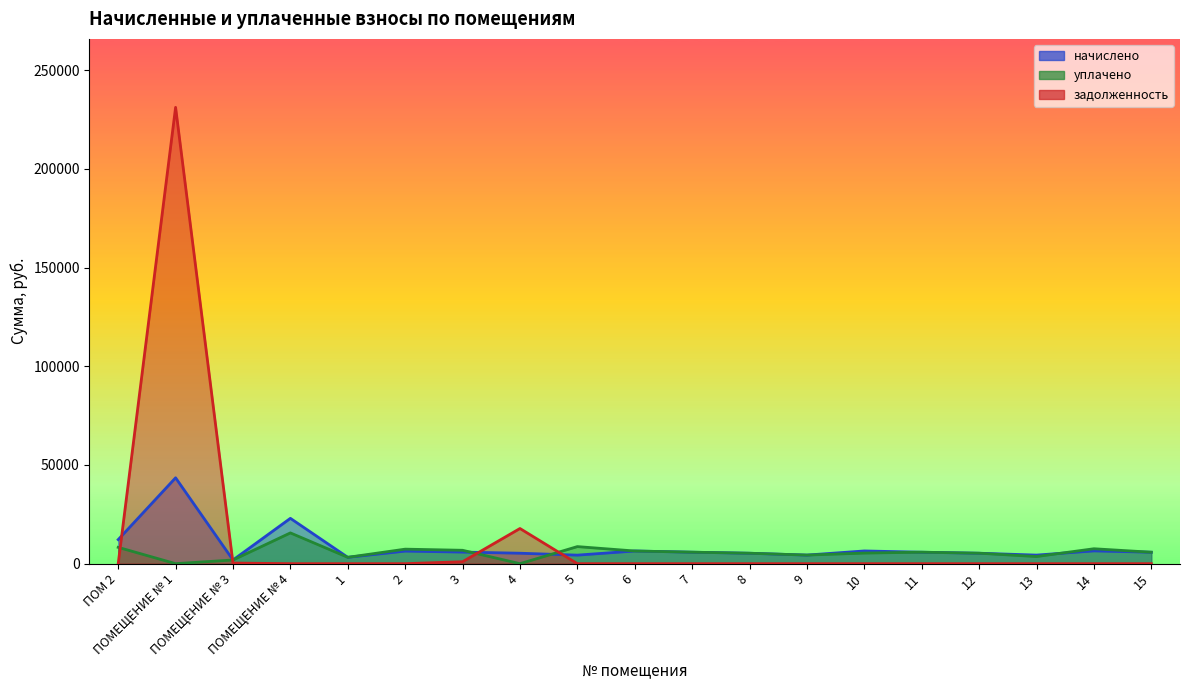

How many series are shown in this chart?

3